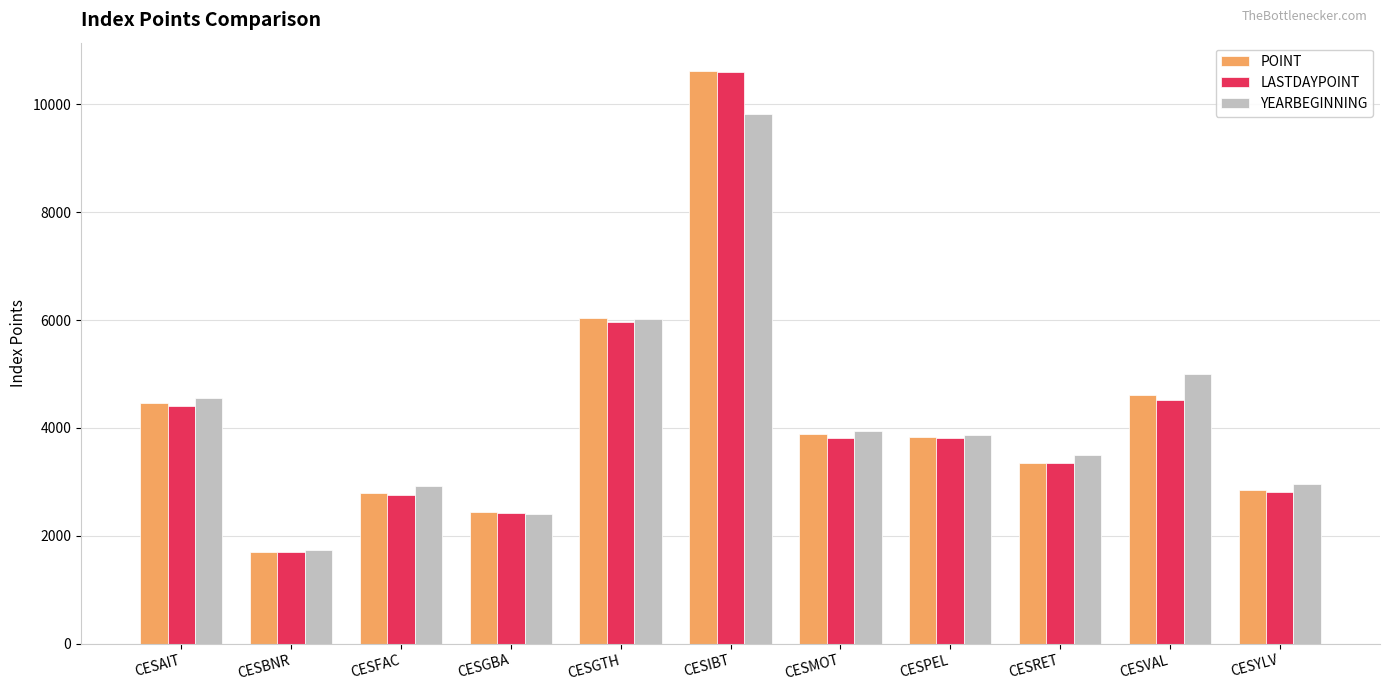

The value of LASTDAYPOINT at CESAIT is 4412.7. True or false?

True